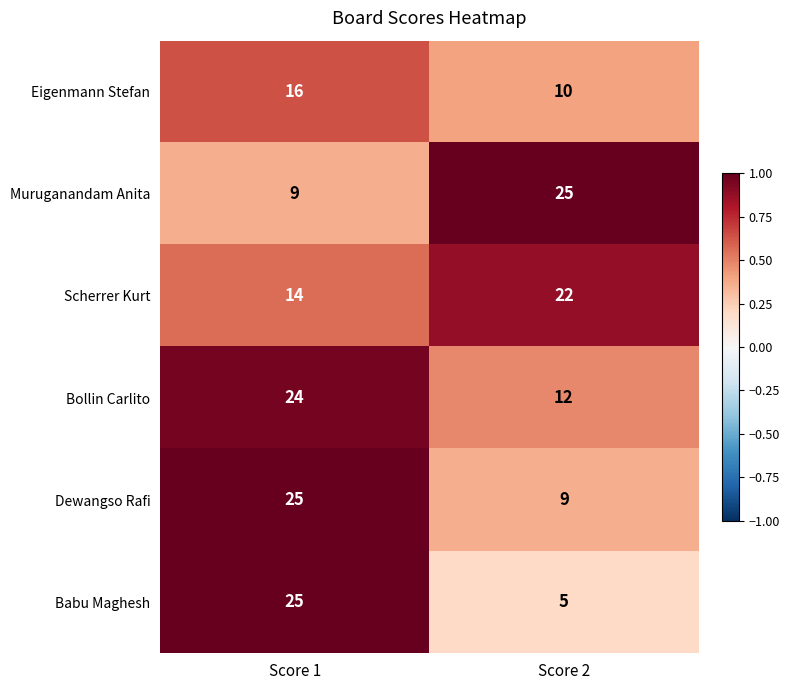

What is the minimum value shown in the chart?

5